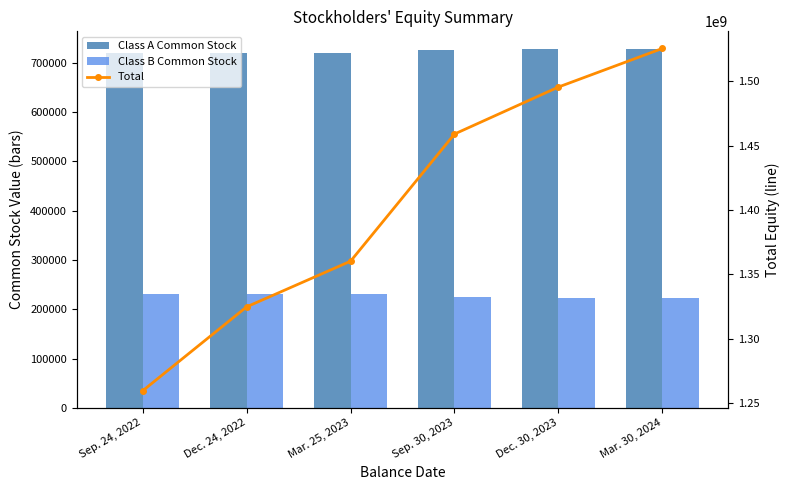

What is the label of the 4th bar from the left?

Sep. 30, 2023